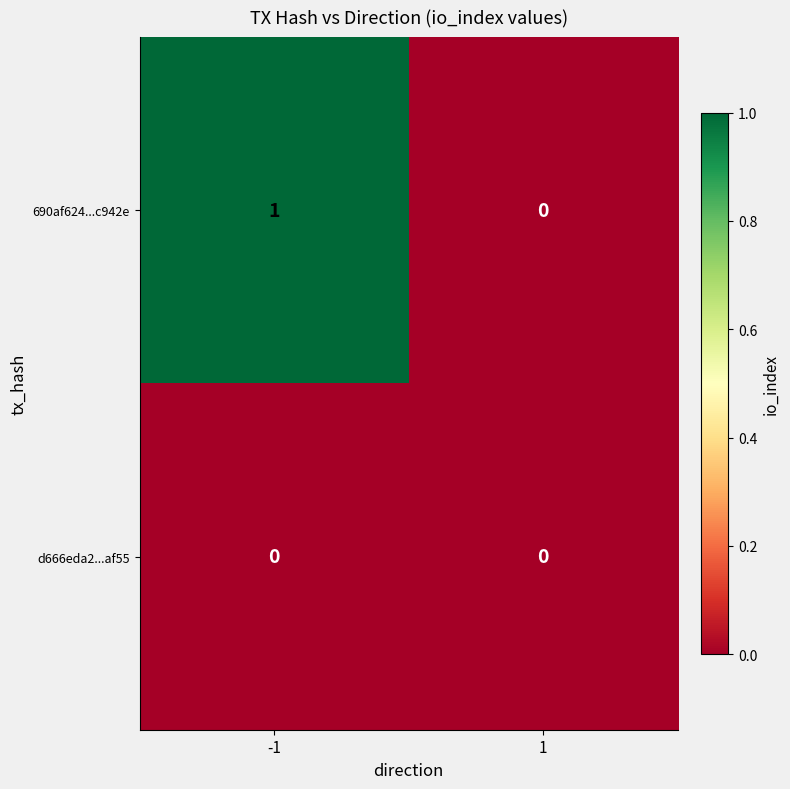

At which category is the sum across all series the highest?

-1